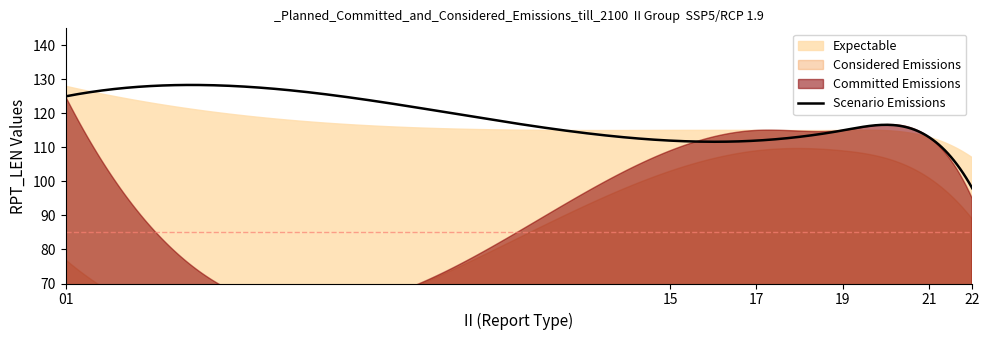

What is the value of the Expectable point at the 2nd from the left?

115